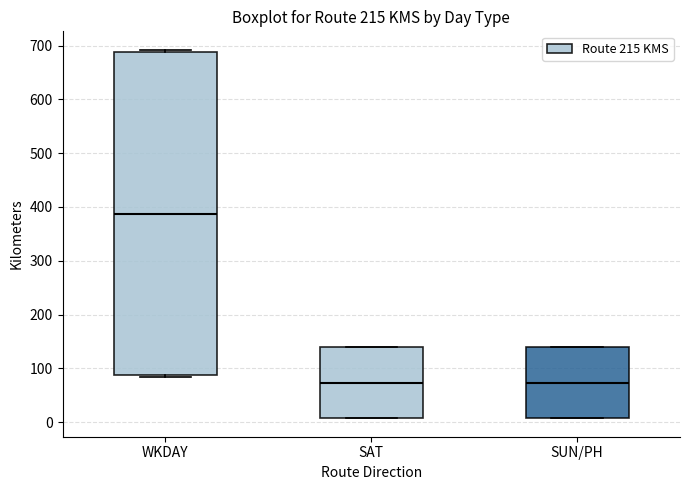

Which box is the tallest, from its lower edge to its upper edge?

WKDAY